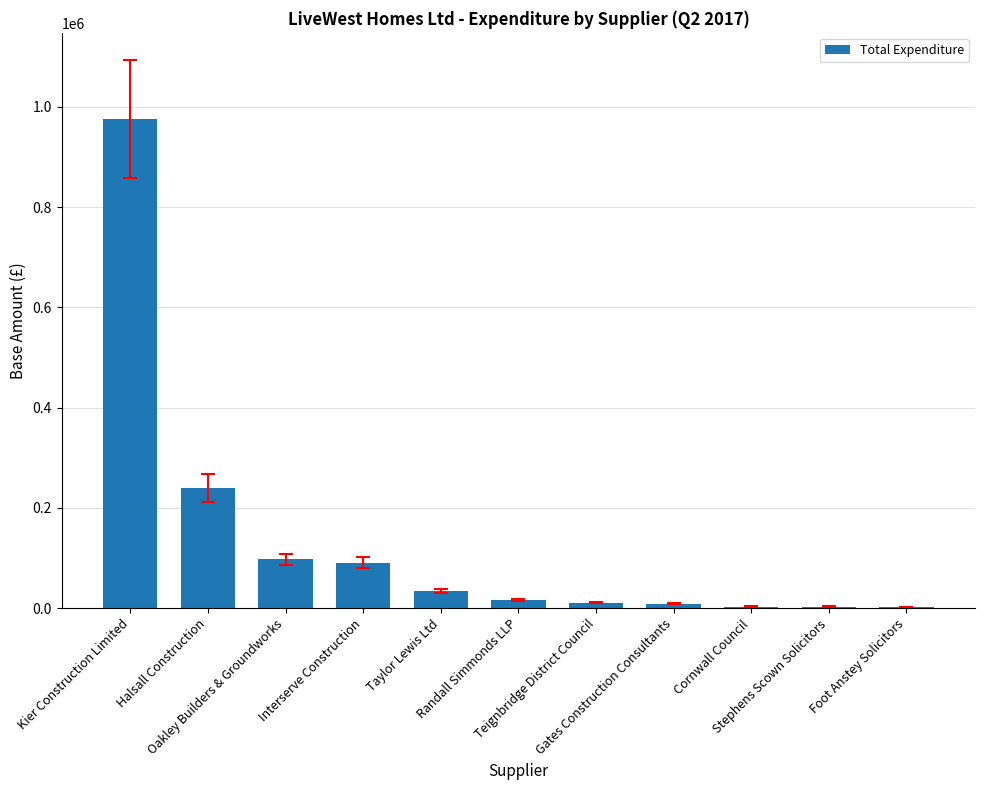

What is the maximum value shown in the chart?

975865